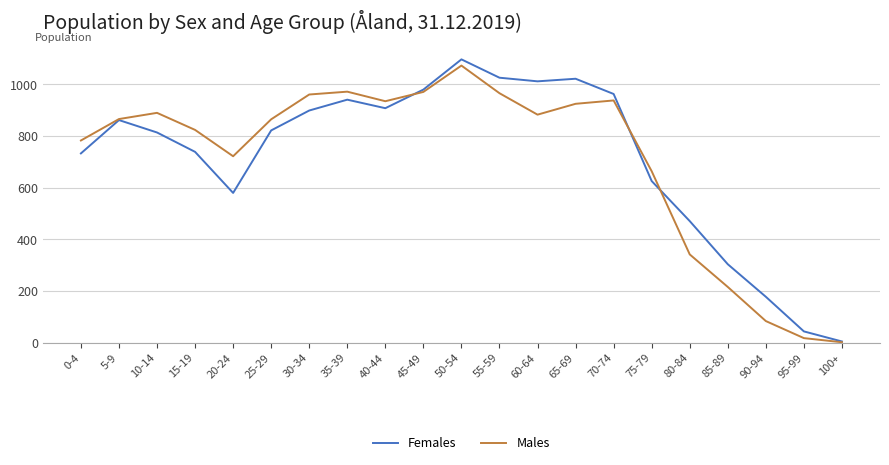

Does the chart have visible grid lines?

Yes